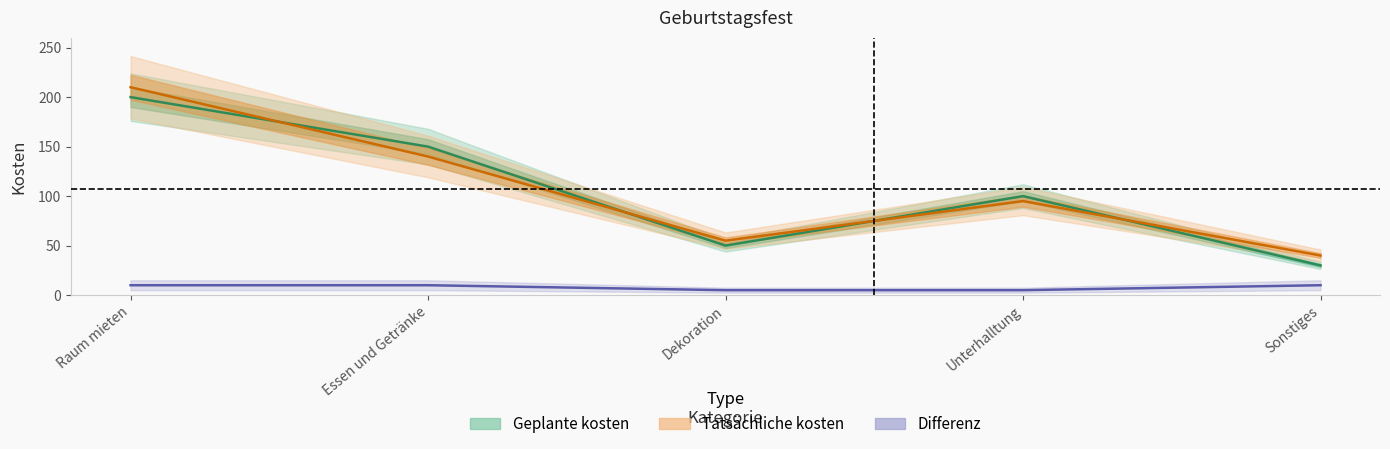

Is it true that Tatsächliche kosten equals 55 at Dekoration?

True